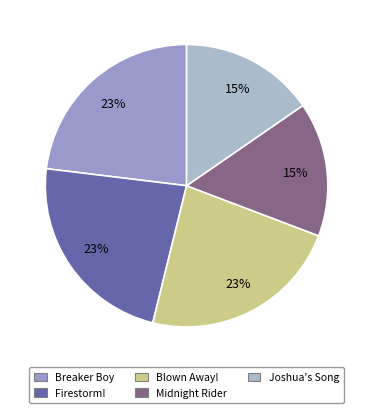

What percentage is the Joshua's Song slice, to the nearest percent?

15%